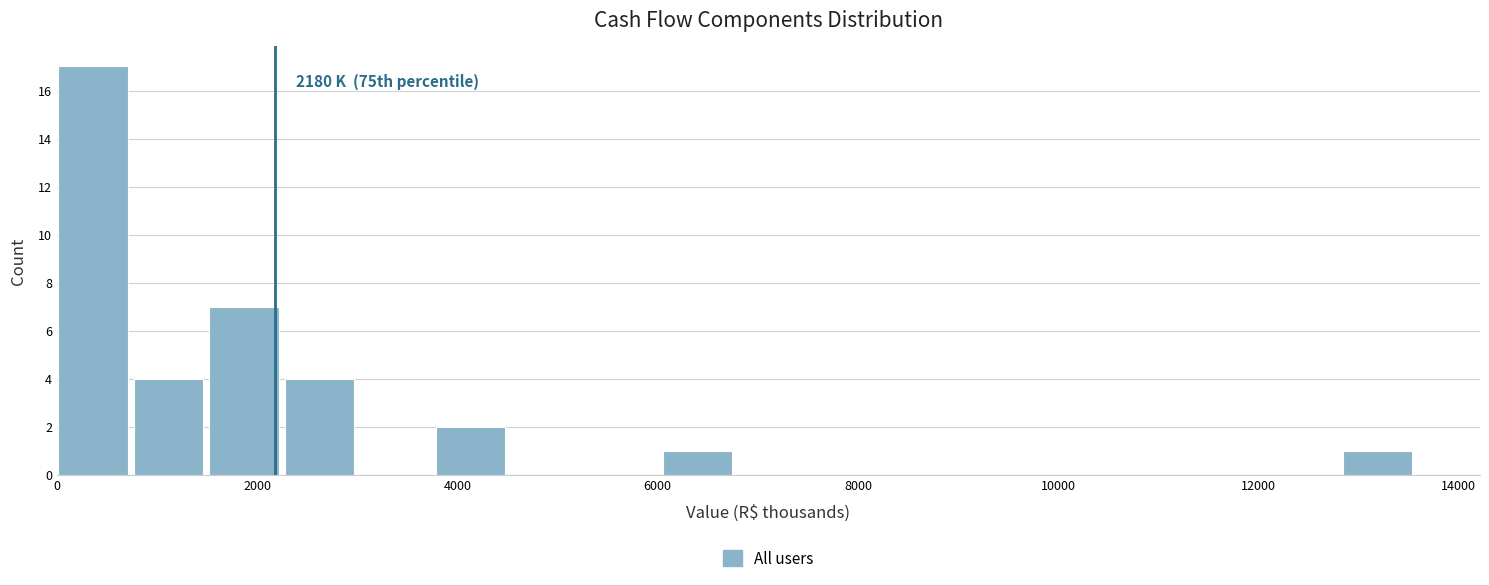

Around what value on the x-axis is the tallest bar? Give the approximate position of its centre, as read against the axis.

400